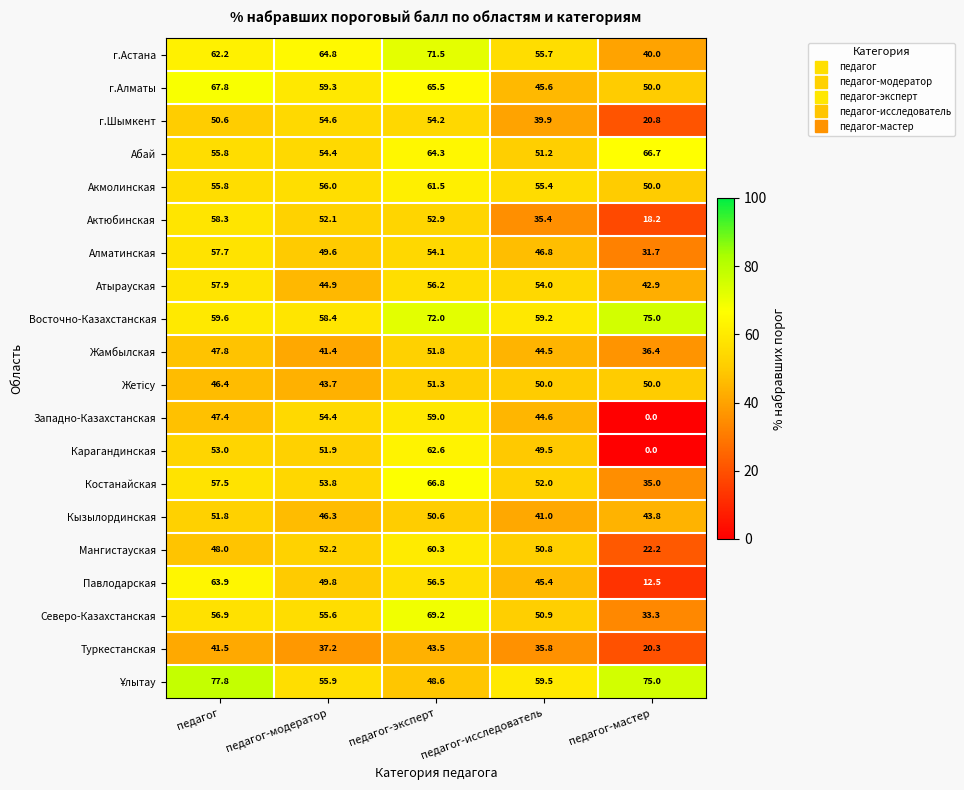

True or false: г.Алматы has a value of 90.5 at педагог-эксперт.

False